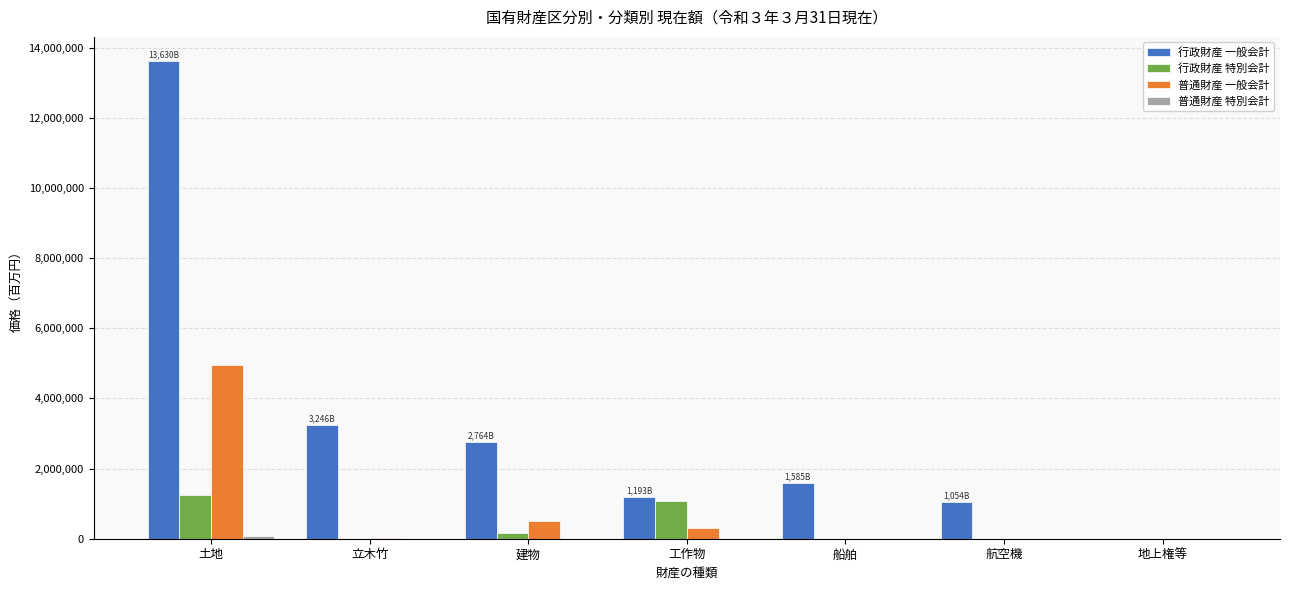

What is the greatest value displayed?

13630647